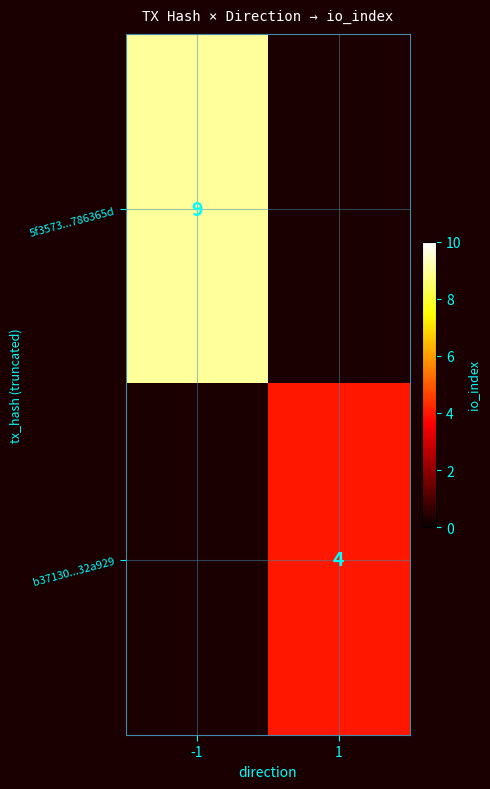

True or false: 5f3573...786365d has a value of 9 at -1.

True